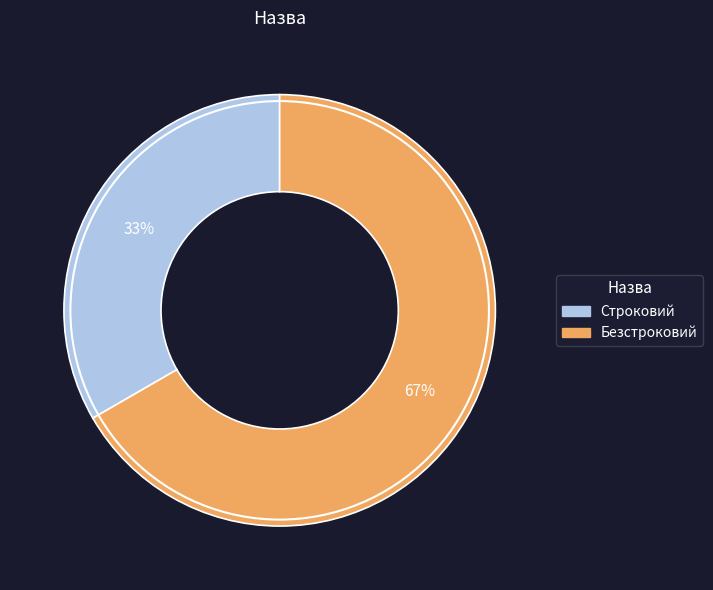

Which category has the smallest portion of the pie?

Строковий